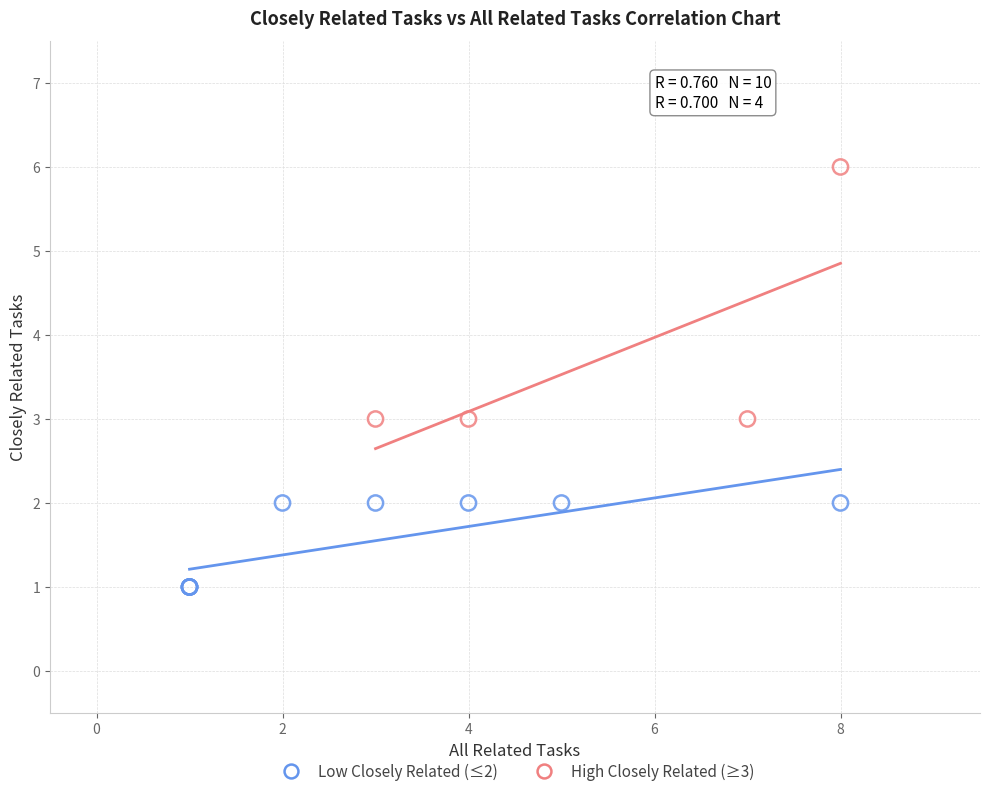

Which series reaches the minimum Y coordinate?

Low Closely Related (≤2)